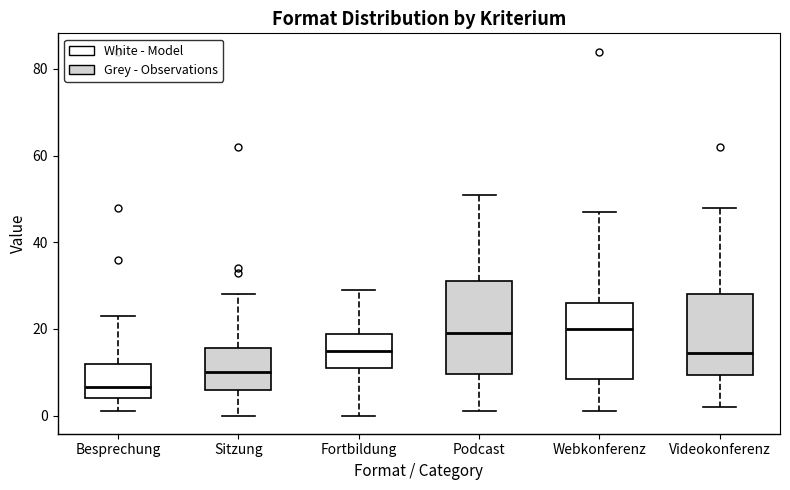

Reading left to right, transcribe this box plot: for each box, give where its median line is, the range the box spans, and where its two whiskers end, as read against the y-axis. The values are not printed on the chart, so give them approximately, as read against the axis.

Besprechung: median 6, box 4 to 12, whiskers 2 to 24
Sitzung: median 10, box 6 to 16, whiskers 0 to 28
Fortbildung: median 16, box 12 to 18, whiskers 0 to 30
Podcast: median 20, box 10 to 32, whiskers 2 to 52
Webkonferenz: median 20, box 8 to 26, whiskers 2 to 48
Videokonferenz: median 14, box 10 to 28, whiskers 2 to 48